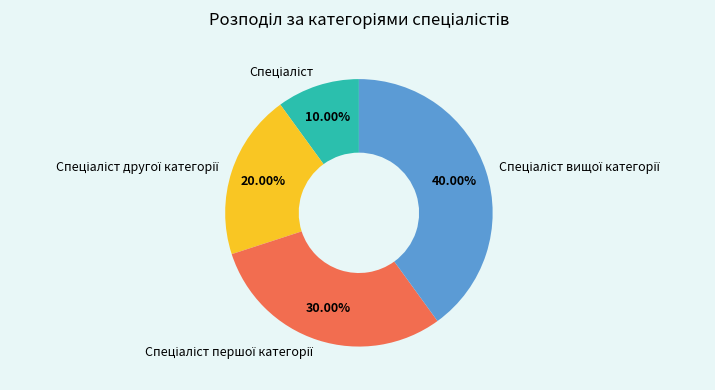

Is there a majority slice in this chart?

No